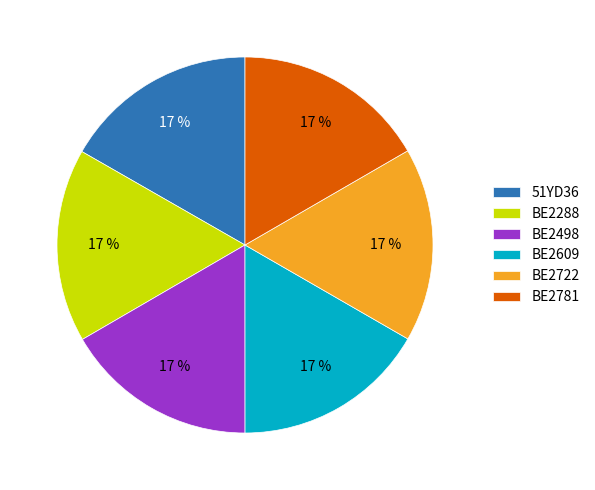

Does BE2722 account for over 50% of the chart?

No